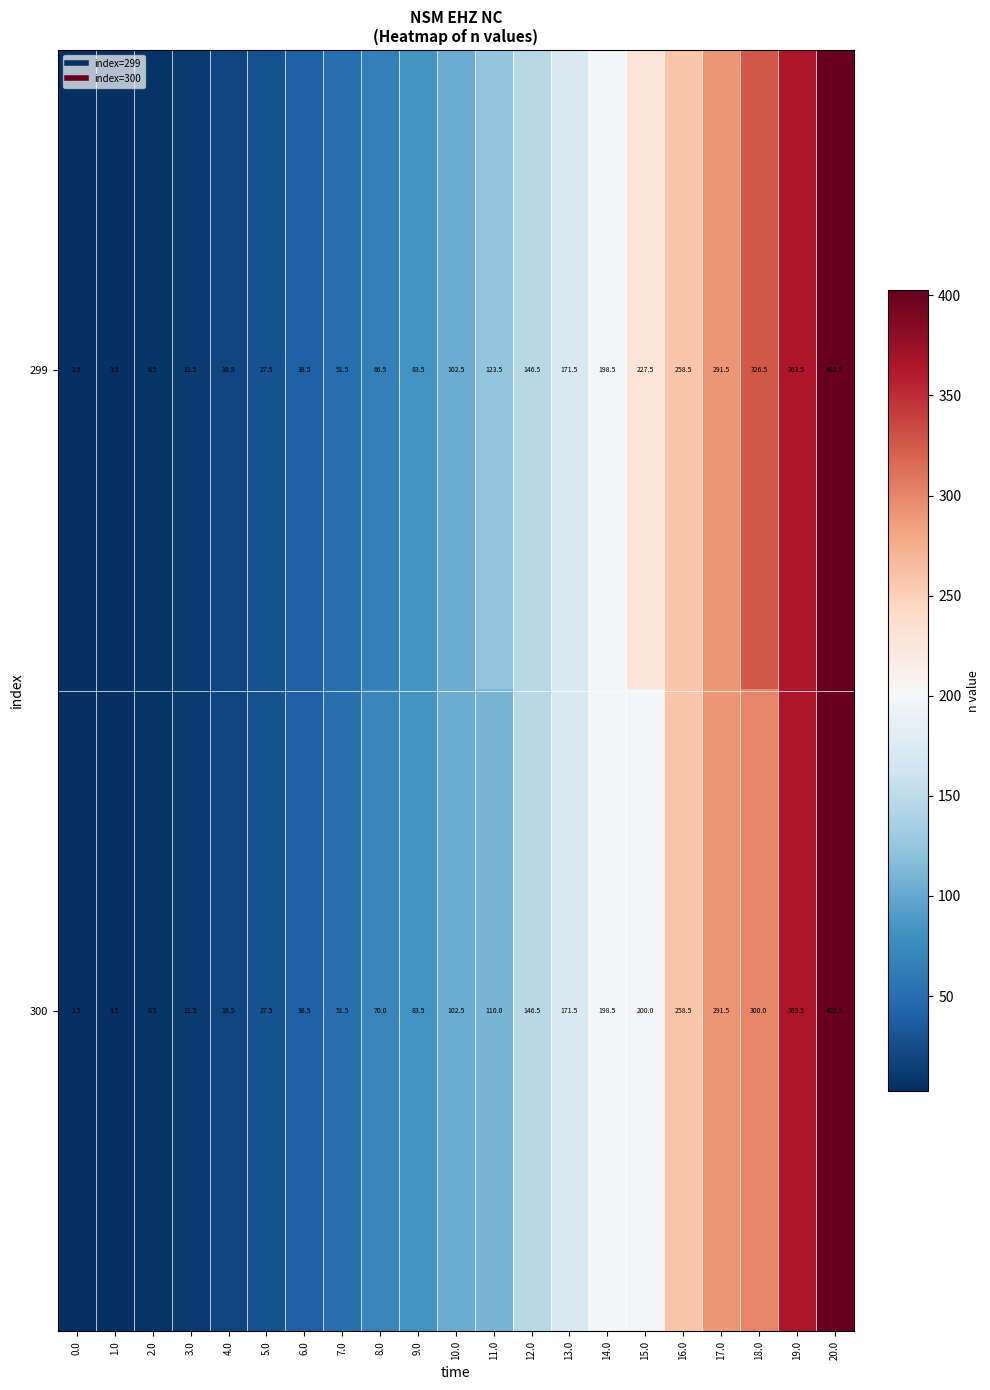

At which category does the chart reach its peak across all series?

20.0